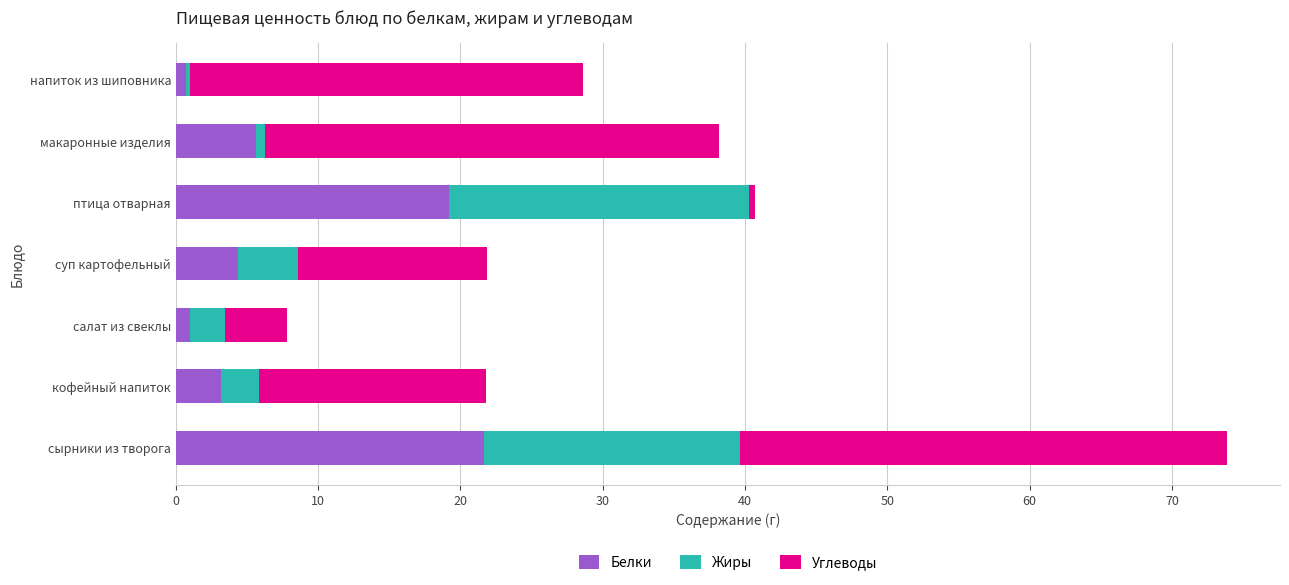

Read the Белки value at кофейный напиток.

3.2